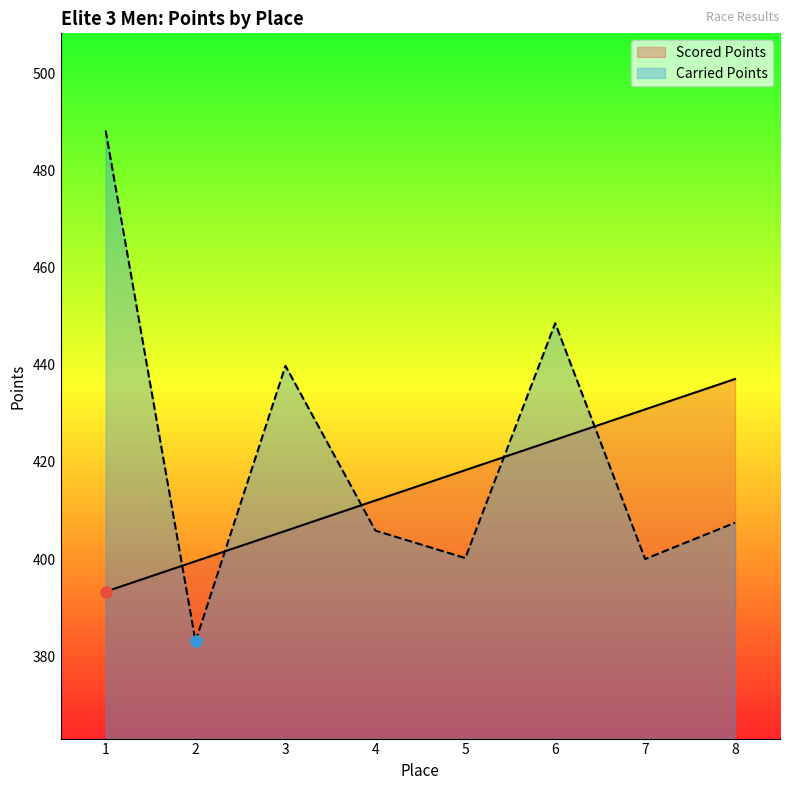

How many data points does each series have?

8